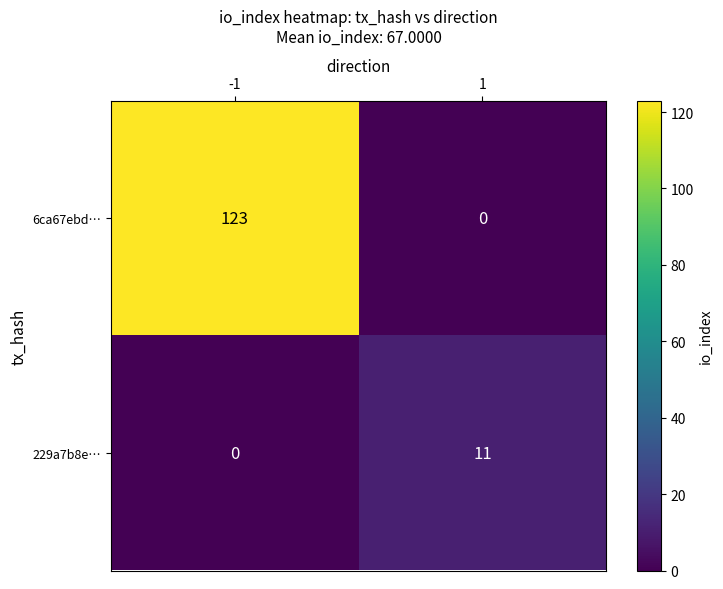

What is the sum of all 6ca67ebd… values?

123